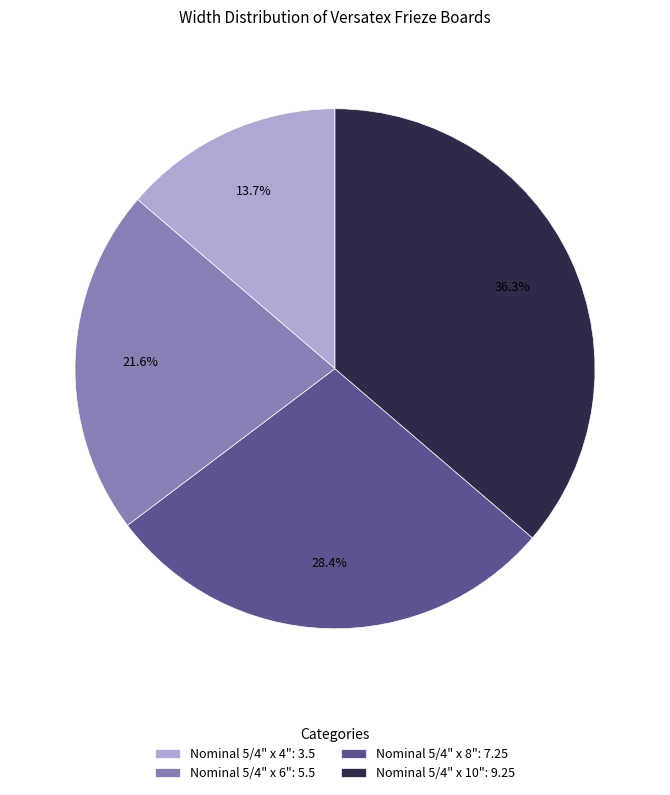

To the nearest percent, what is the difference between the largest and smallest slice percentages?

23%